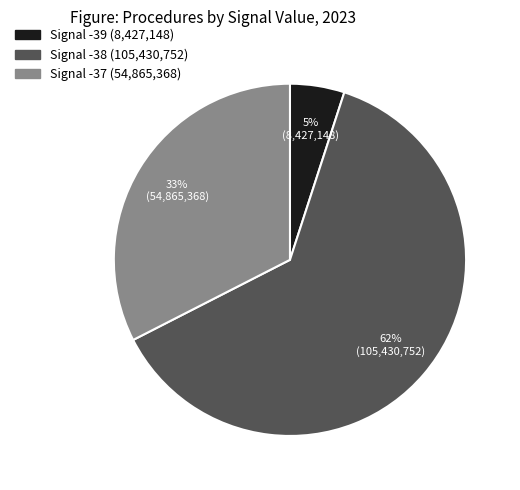

Is there a majority slice in this chart?

Yes